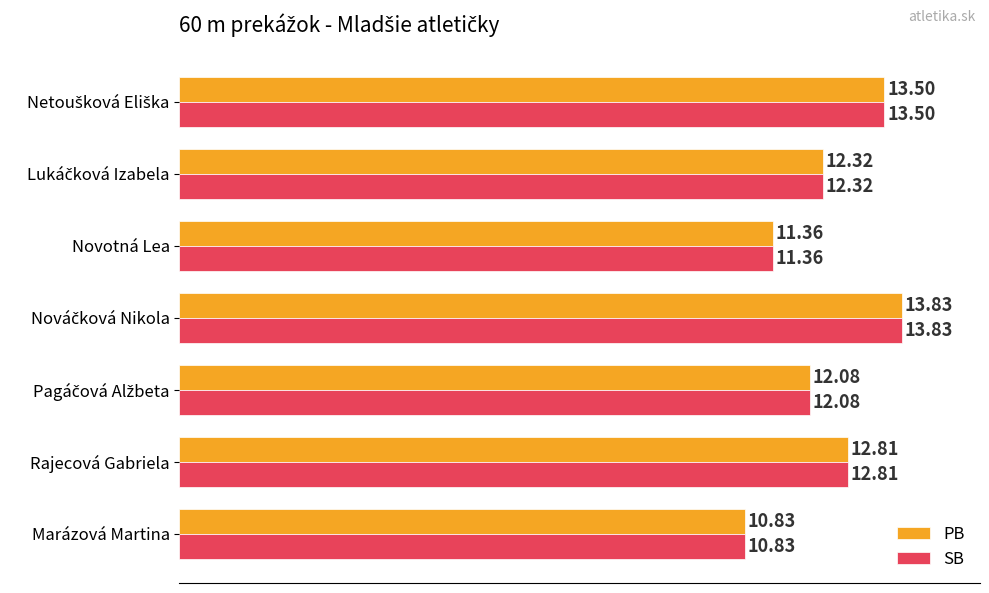

What is the difference between the maximum and minimum values in the PB series?

3.0